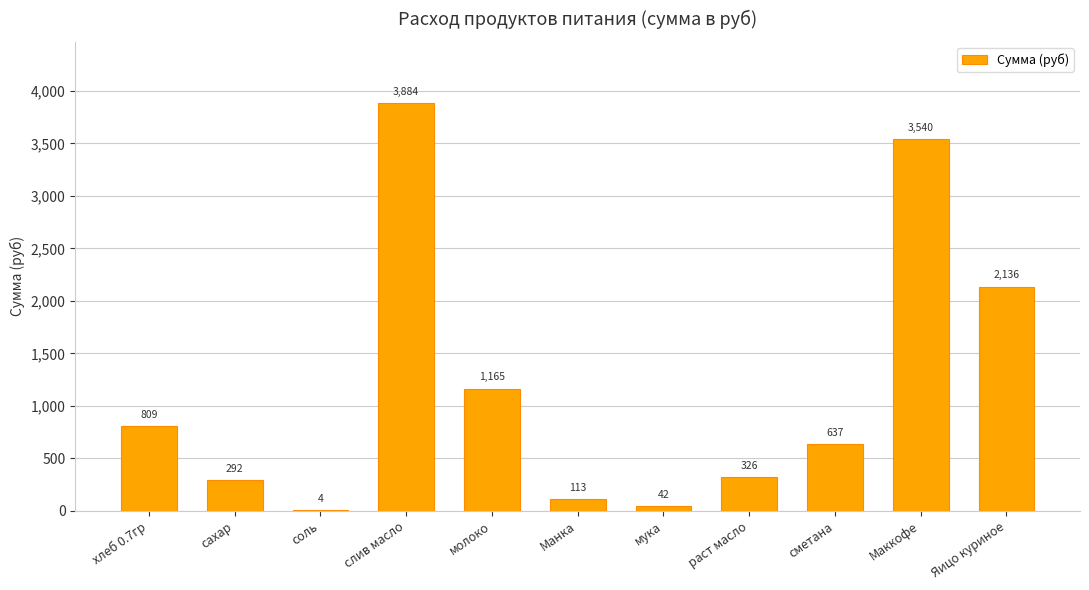

Read the value at Маккофе.

3540.0